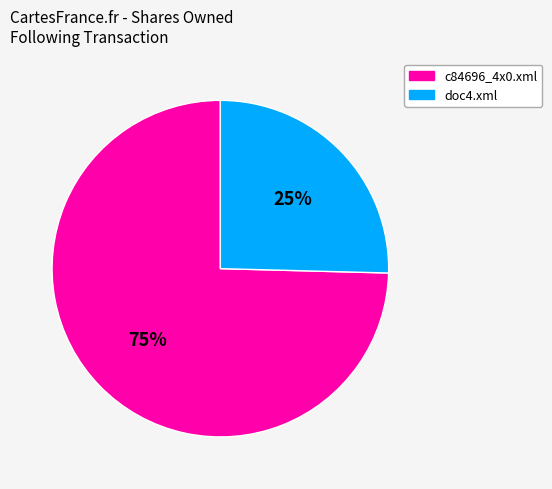

How many segments does this pie chart have?

2